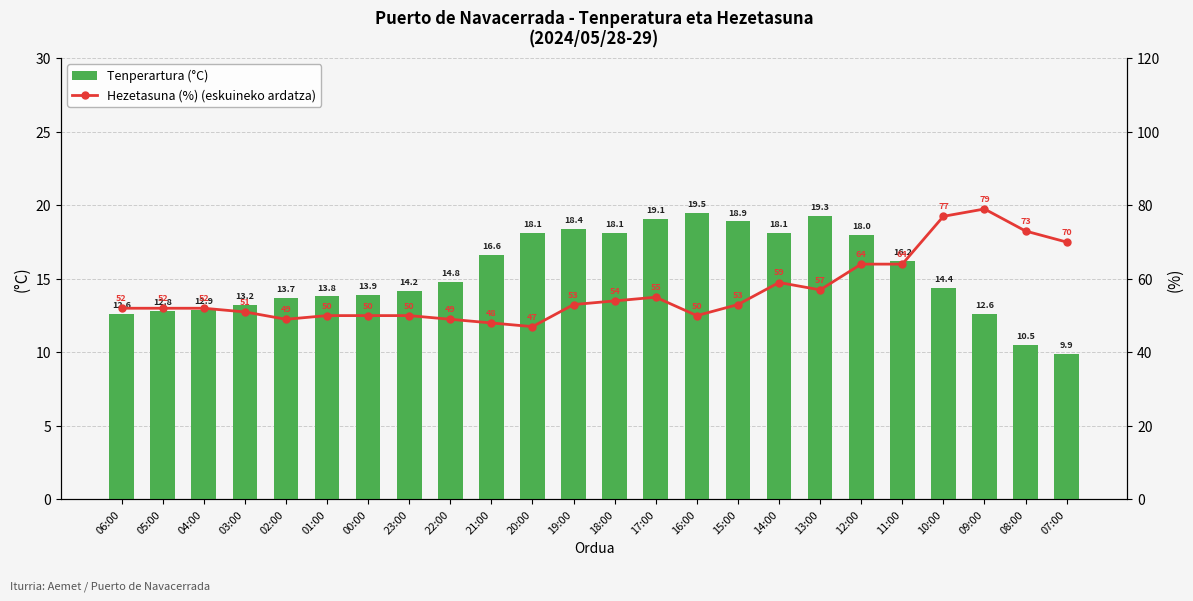

At which category is the sum across all series the highest?

09:00